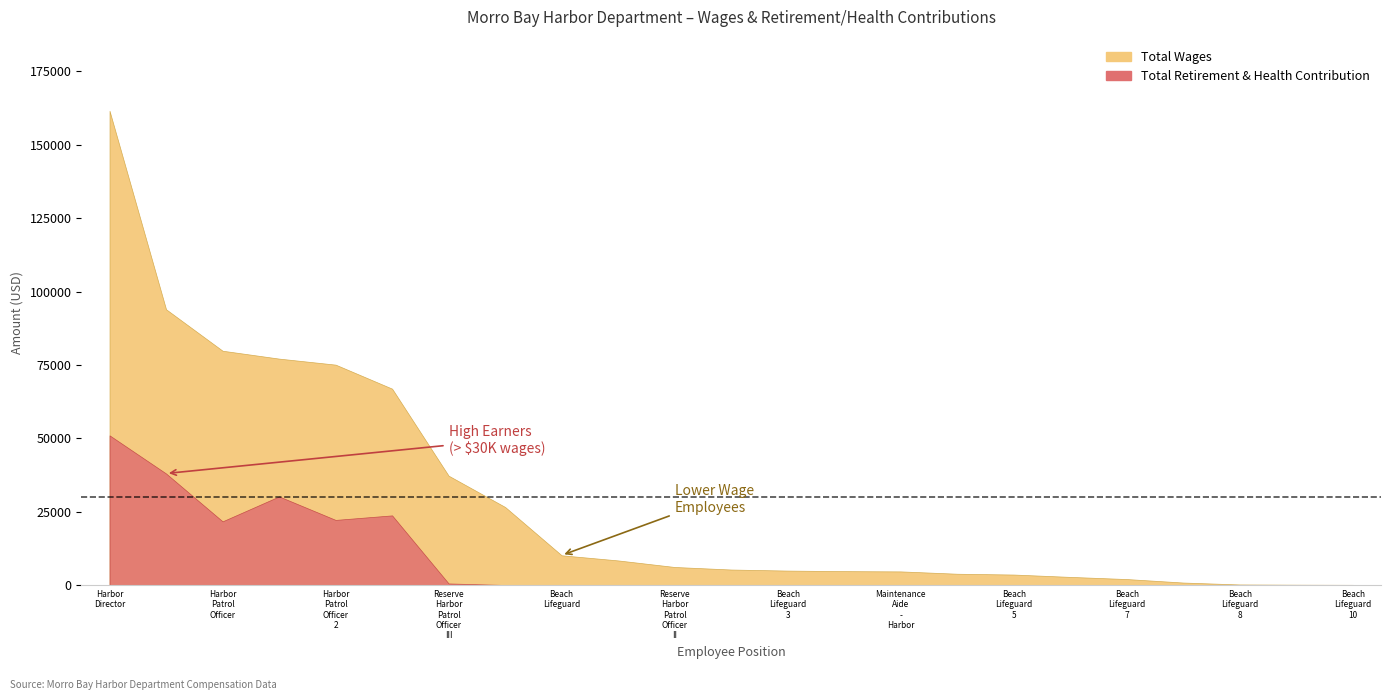

How many lines are shown in the chart?

2